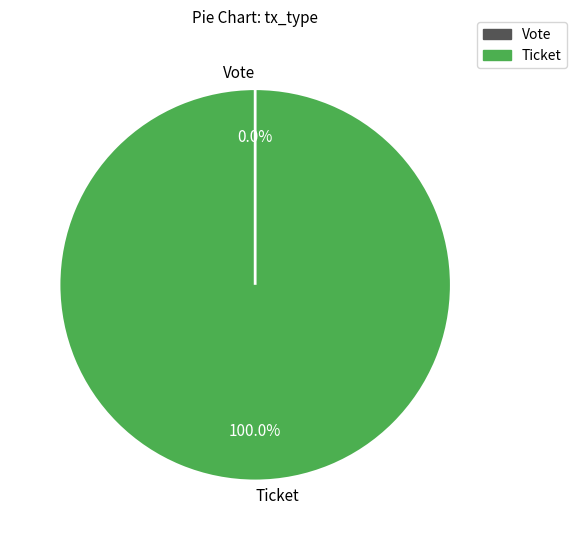

Count the number of slices in the pie.

2